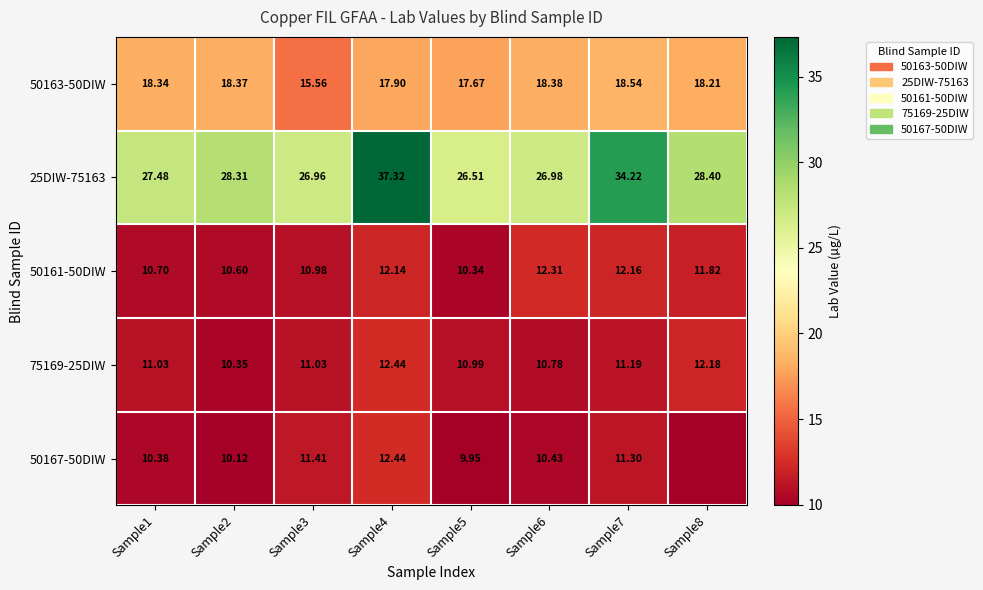

What is the average value of the 25DIW-75163 series?

29.5